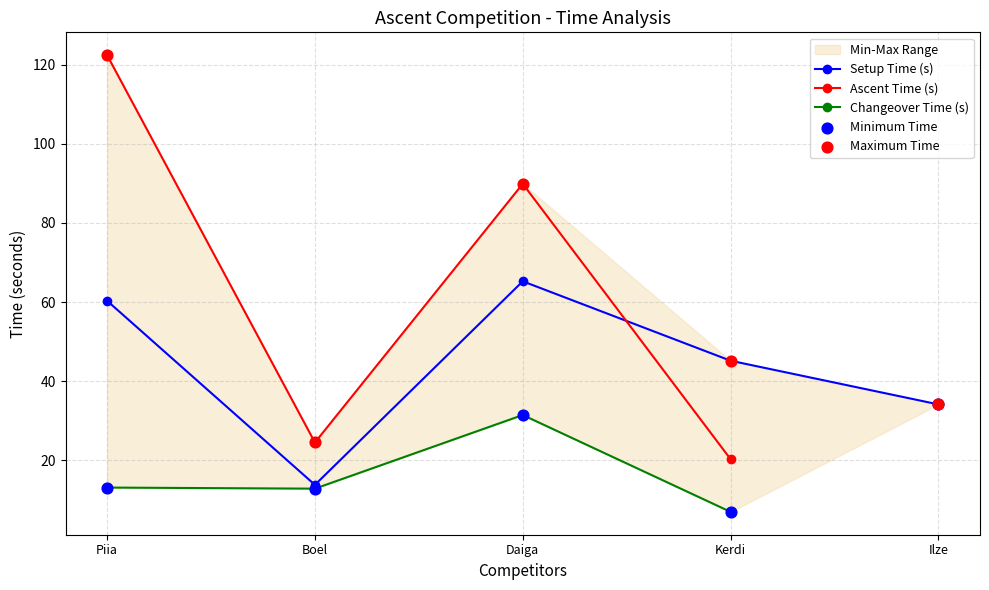

Which series reaches the minimum Y coordinate?

Changeover Time (s)